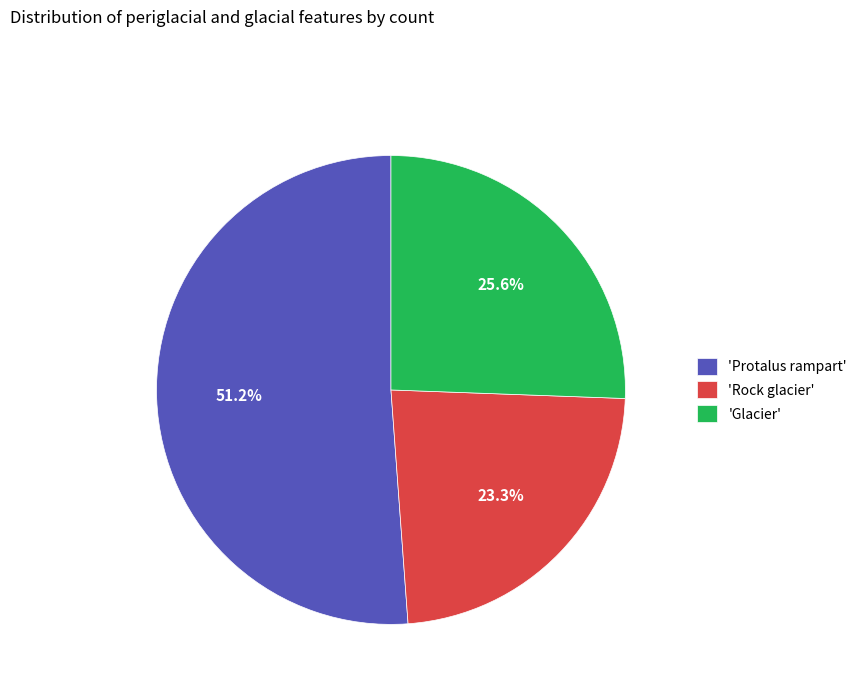

Approximately how many times larger is the value at 'Protalus rampart' compared to 'Glacier'?

2.0